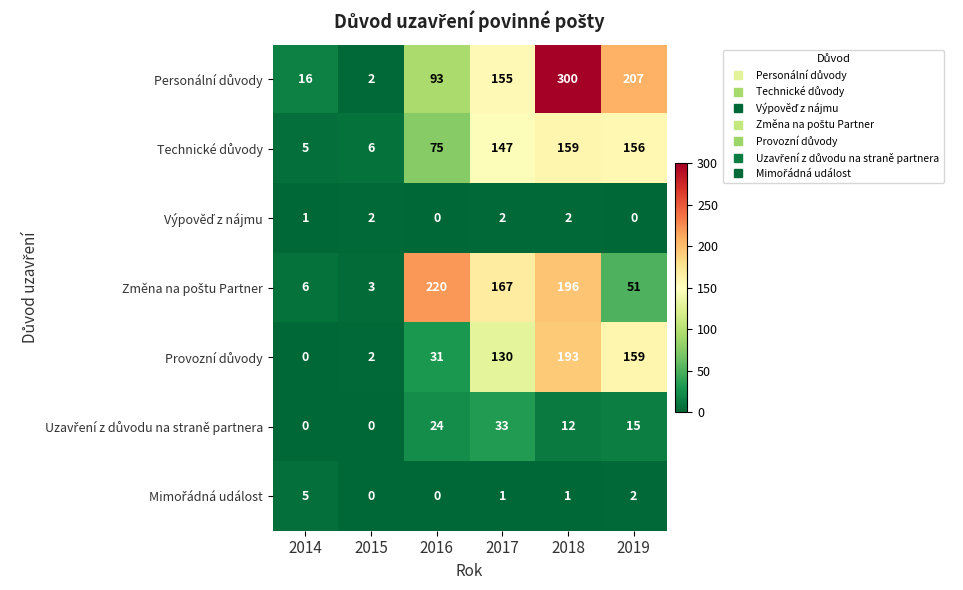

What is the difference between the highest and lowest values at 2015?

6